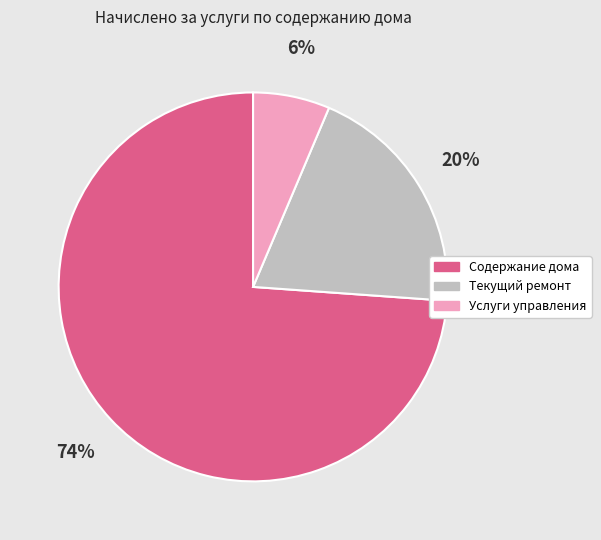

Count the number of slices in the pie.

3